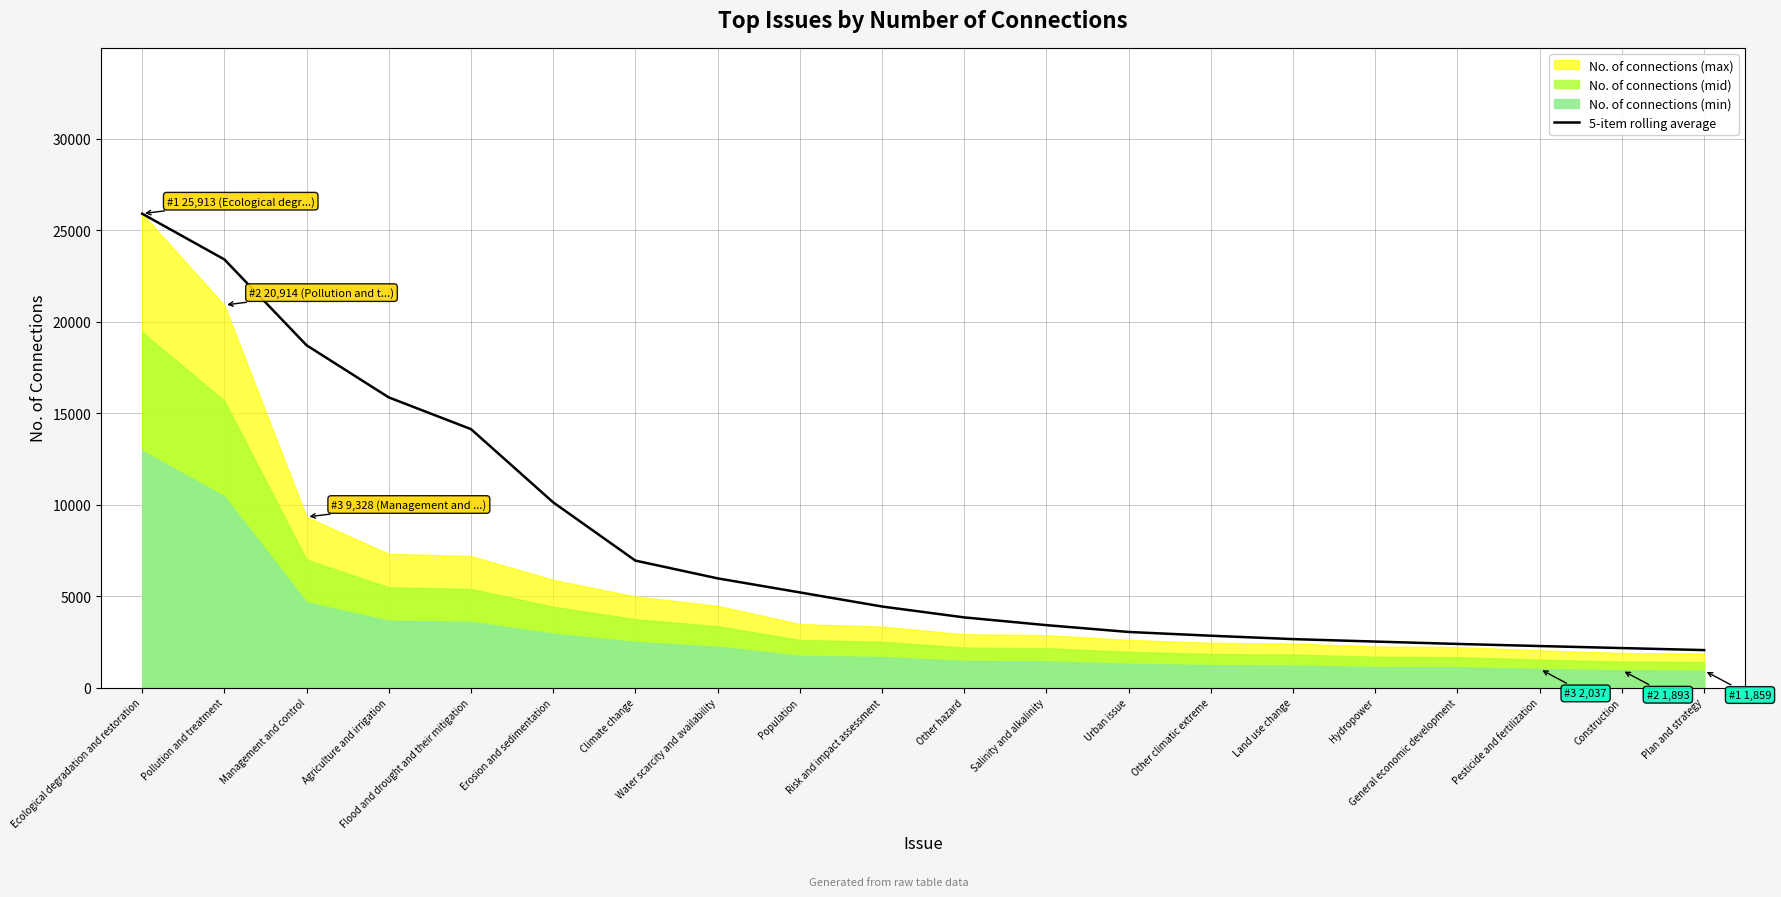

Which label corresponds to the largest value in the chart?

Ecological degradation and restoration